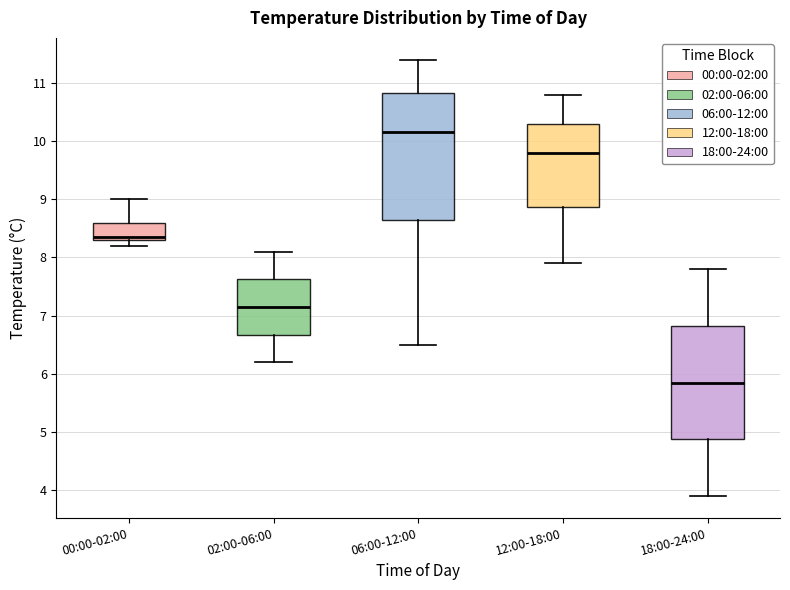

Where is the upper edge of the box for 00:00-02:00 on the y-axis? The values are not printed on the chart, so give them approximately, as read against the axis.

8.6